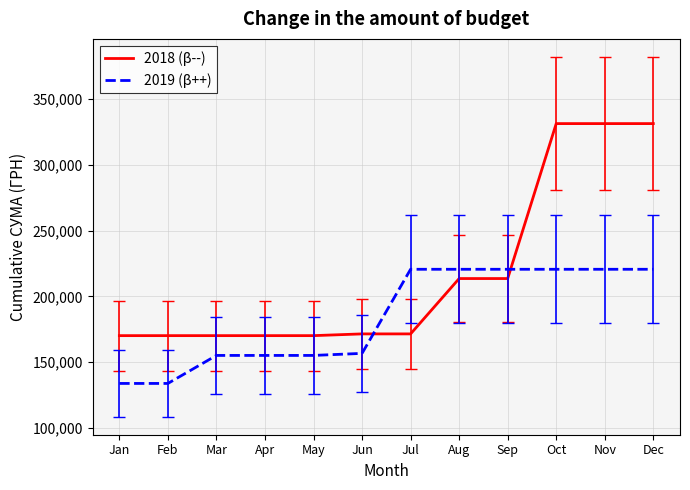

At Dec, list the series in order from smallest to largest.

2019 (β++), 2018 (β--)